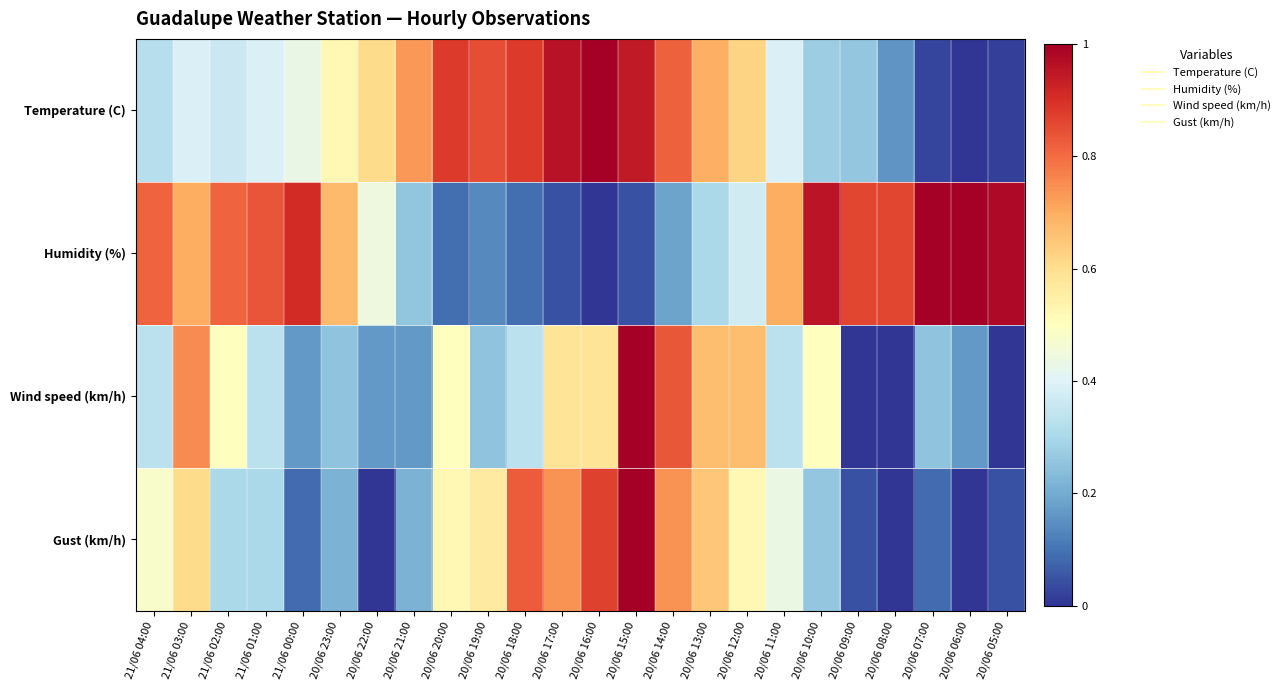

List the series in order of their peak value, lowest first.

Temperature (C), Humidity (%), Wind speed (km/h), Gust (km/h)